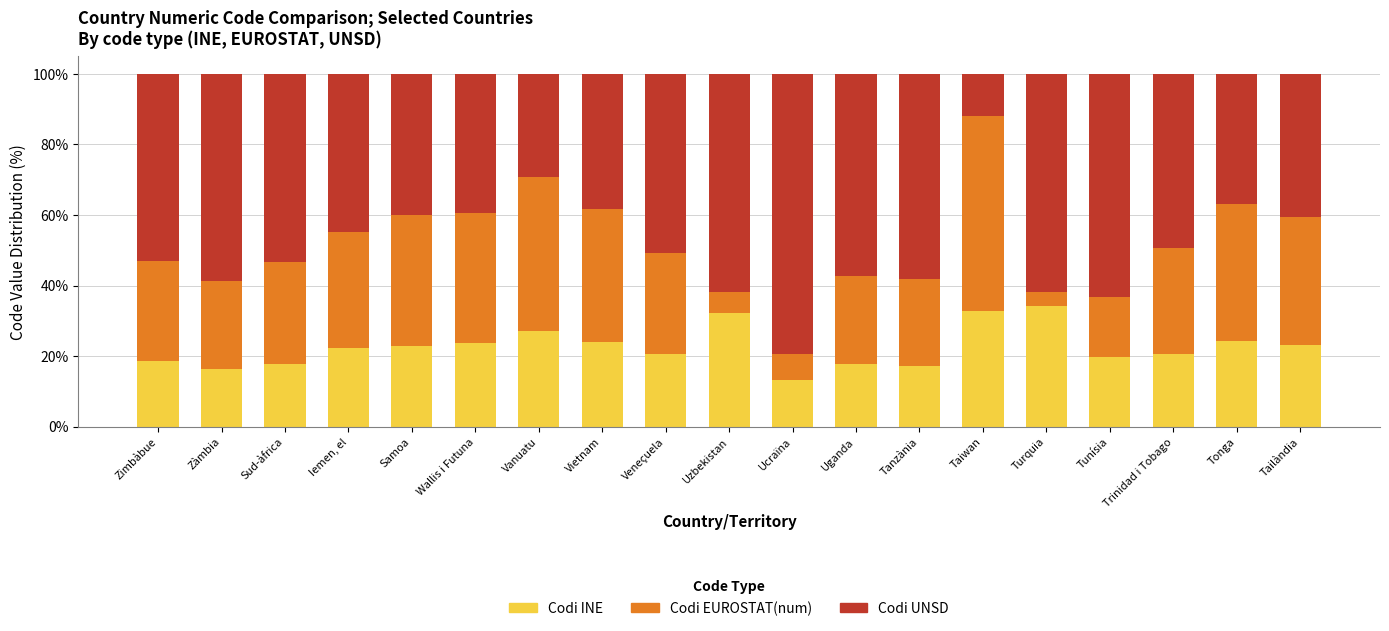

What is the highest value of the Codi INE series?

34.1